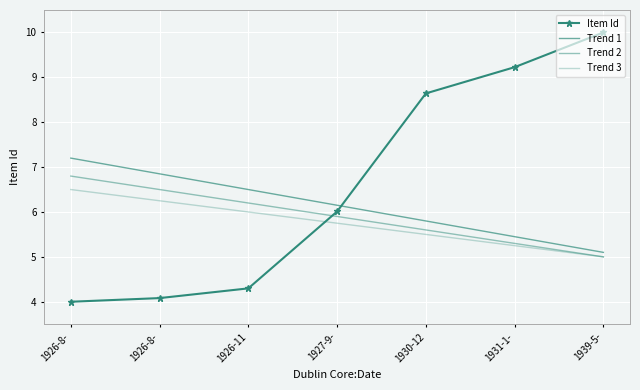

What is the difference between the second highest and second lowest values in the Item Id series?

5.1